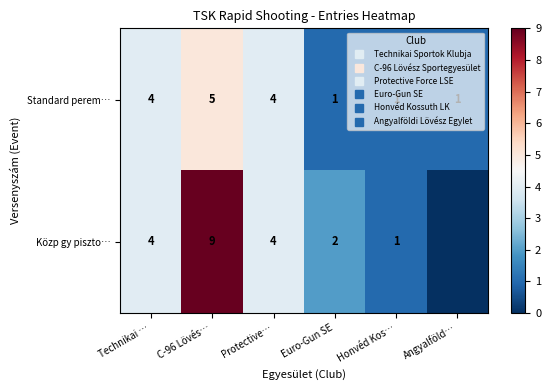

Which has a higher value, Technikai … or Honvéd Kos…?

Technikai …